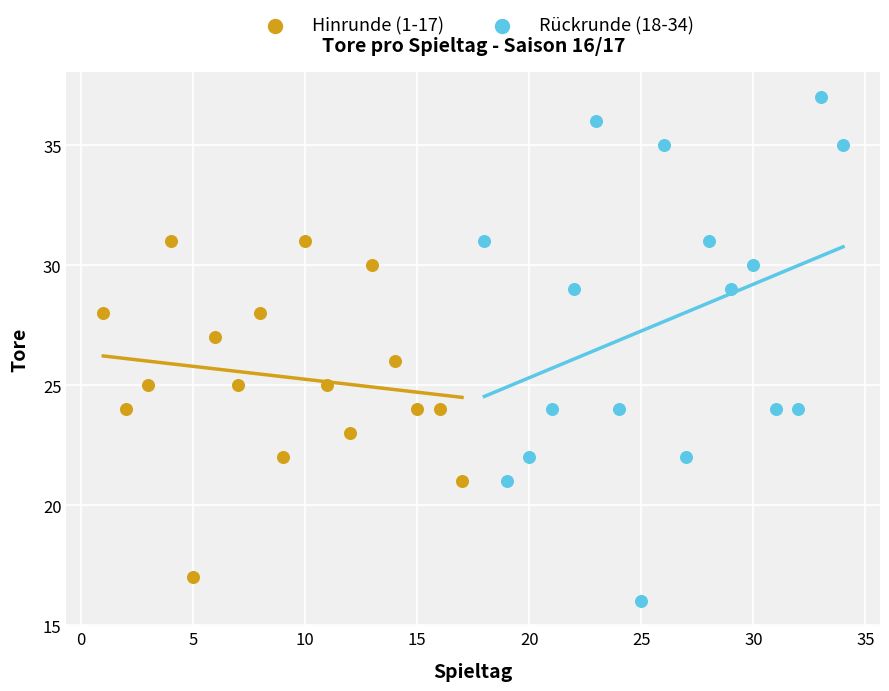

Which series contains the highest Y value?

Rückrunde (18-34)